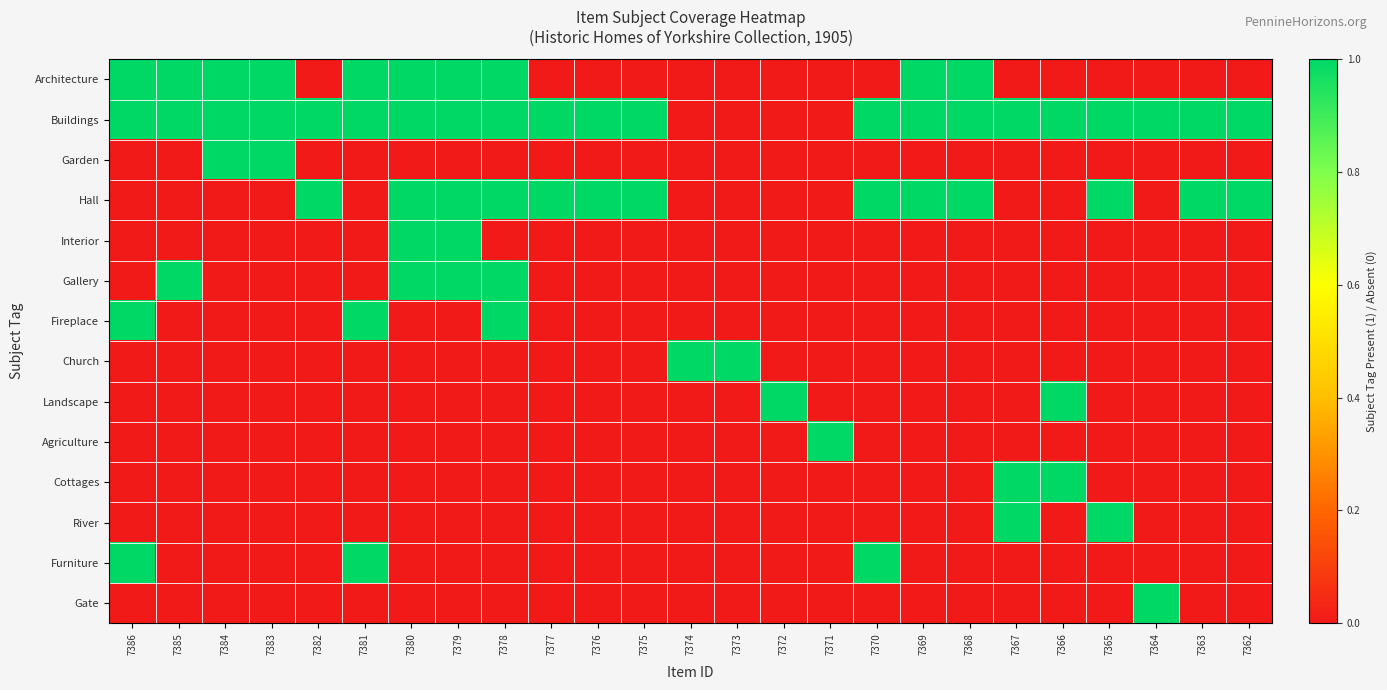

How many data points does each series have?

25